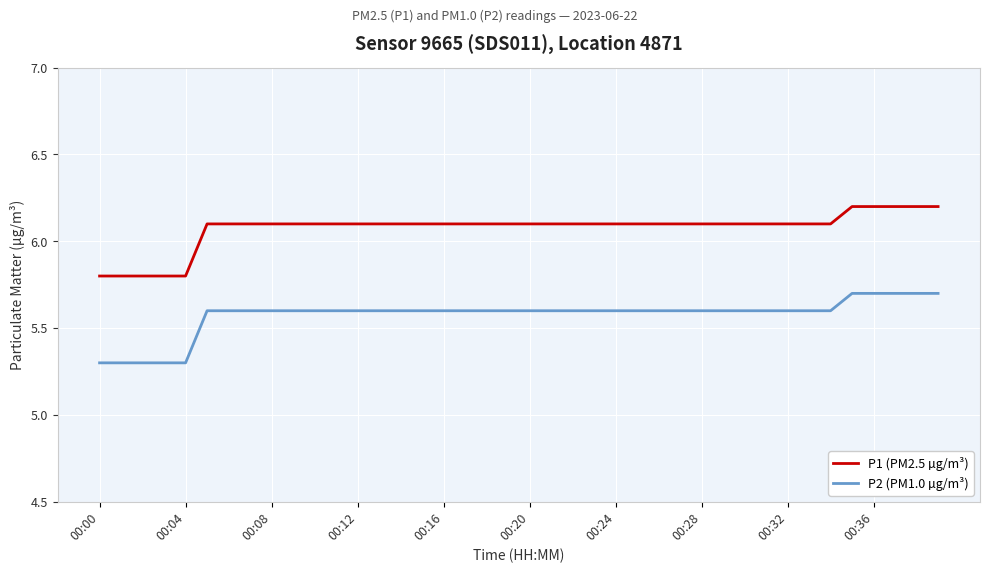

Rank the series by their maximum value, from highest to lowest.

P1 (PM2.5 µg/m³), P2 (PM1.0 µg/m³)